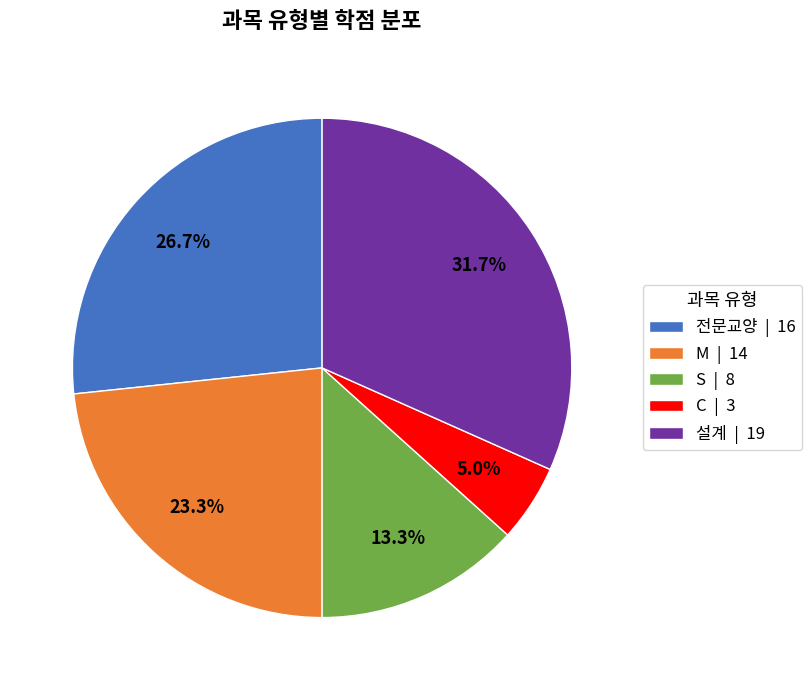

To the nearest percent, what percentage of the pie is M?

23%